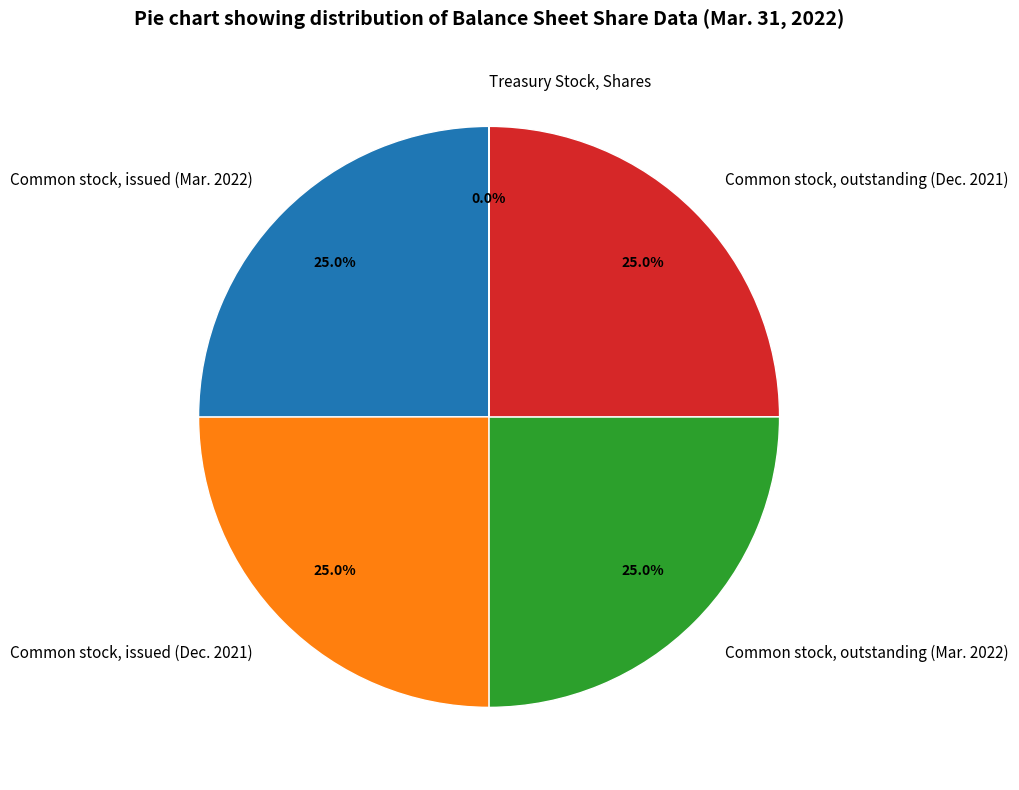

Does Common stock, issued (Mar. 2022) account for over 50% of the chart?

No